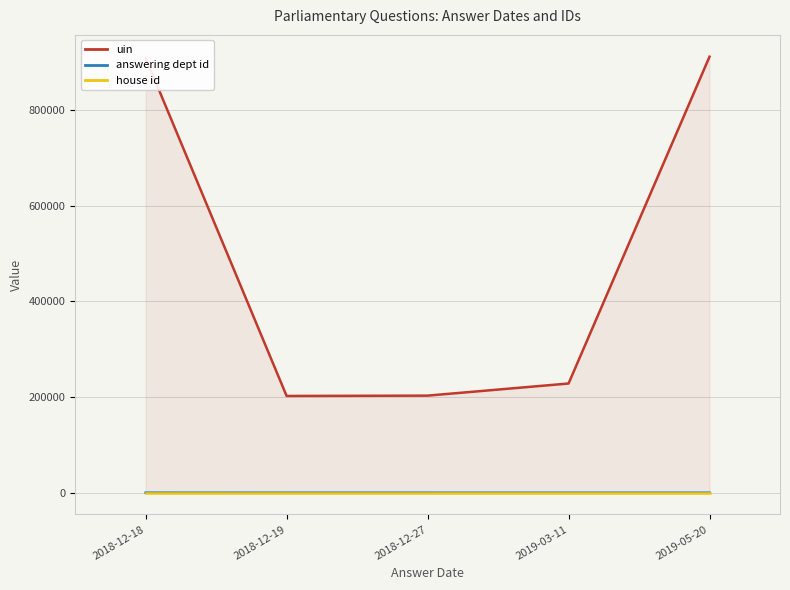

Which series has the widest spread of values?

uin